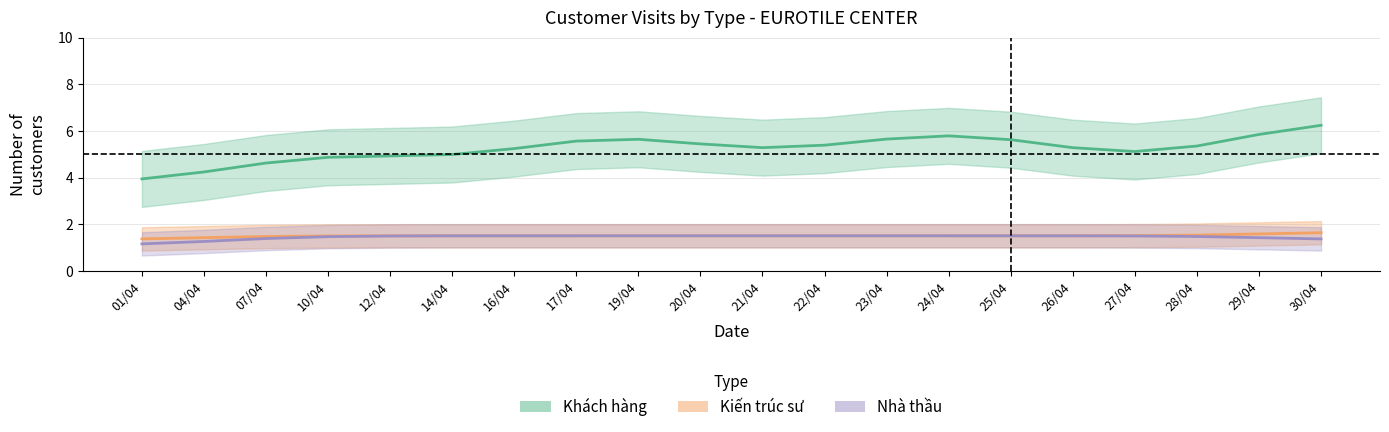

Reading left to right, what are all the values shown in this chart?

Khách hàng: 3.9	4.2	4.6	4.9	4.9	5.0	5.2	5.6	5.6	5.4	5.3	5.4	5.6	5.8	5.6	5.3	5.1	5.3	5.8	6.2
Kiến trúc sư: 1.4	1.4	1.5	1.5	1.5	1.5	1.5	1.5	1.5	1.5	1.5	1.5	1.5	1.5	1.5	1.5	1.5	1.5	1.6	1.6
Nhà thầu: 1.2	1.3	1.4	1.5	1.5	1.5	1.5	1.5	1.5	1.5	1.5	1.5	1.5	1.5	1.5	1.5	1.5	1.5	1.4	1.4